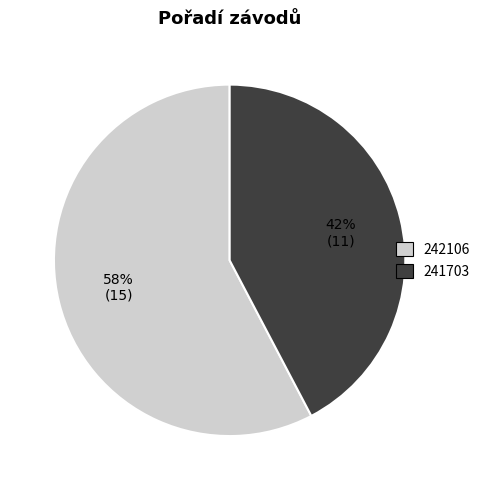

To the nearest percent, what is the average slice percentage?

50%